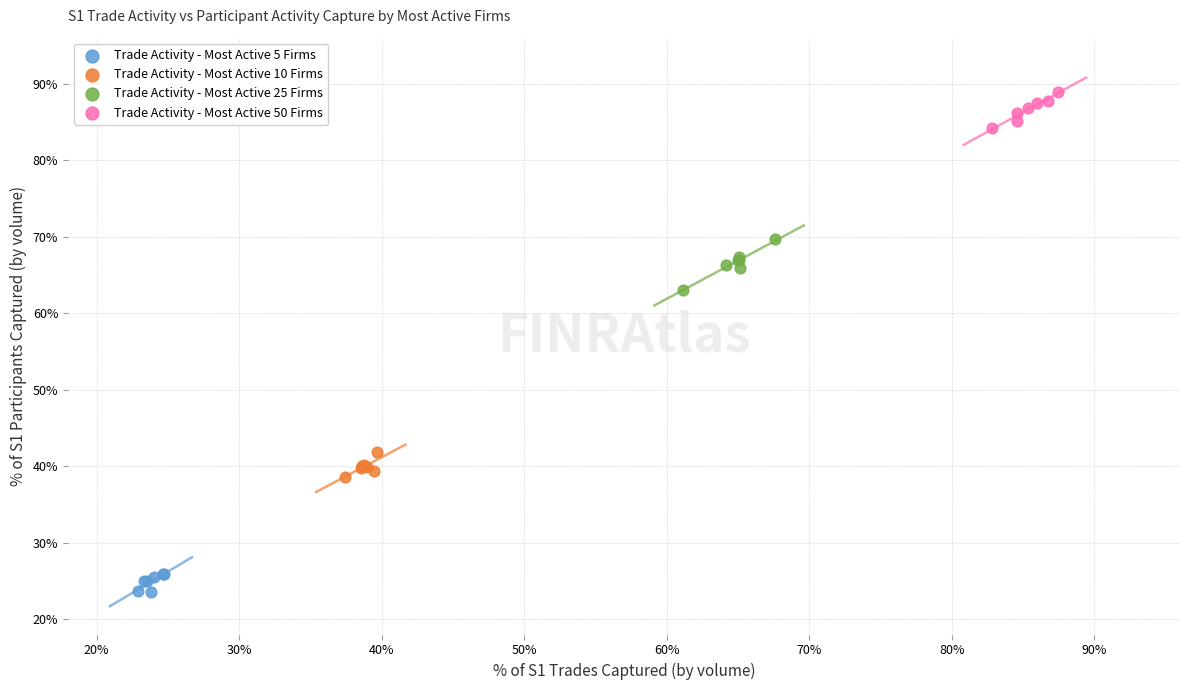

What are all the series names shown in the legend?

Trade Activity - Most Active 5 Firms, Trade Activity - Most Active 10 Firms, Trade Activity - Most Active 25 Firms, Trade Activity - Most Active 50 Firms